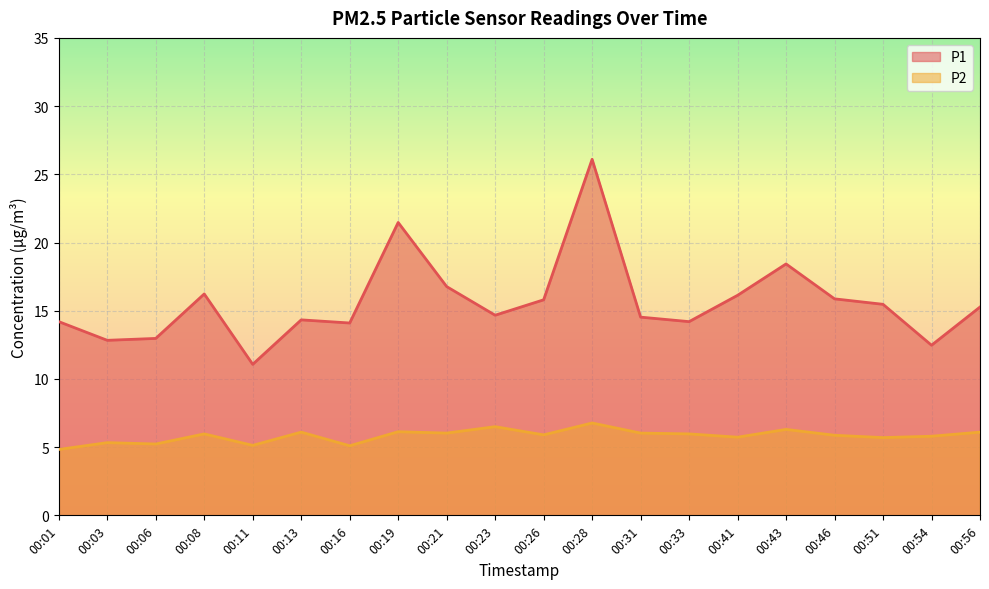

Which series has the widest spread of values?

P1